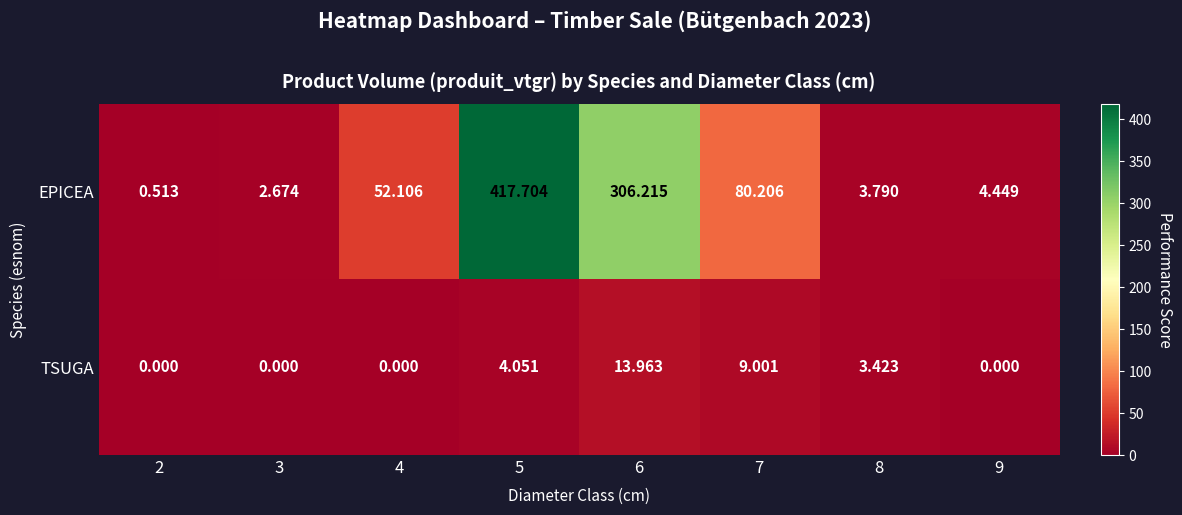

Is the value of EPICEA at 4 greater than the value of TSUGA at 6?

Yes